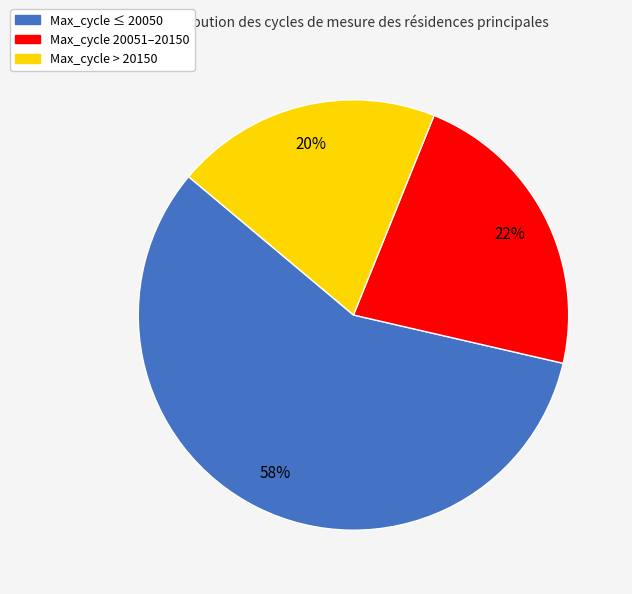

To the nearest percent, what is the average slice percentage?

33%